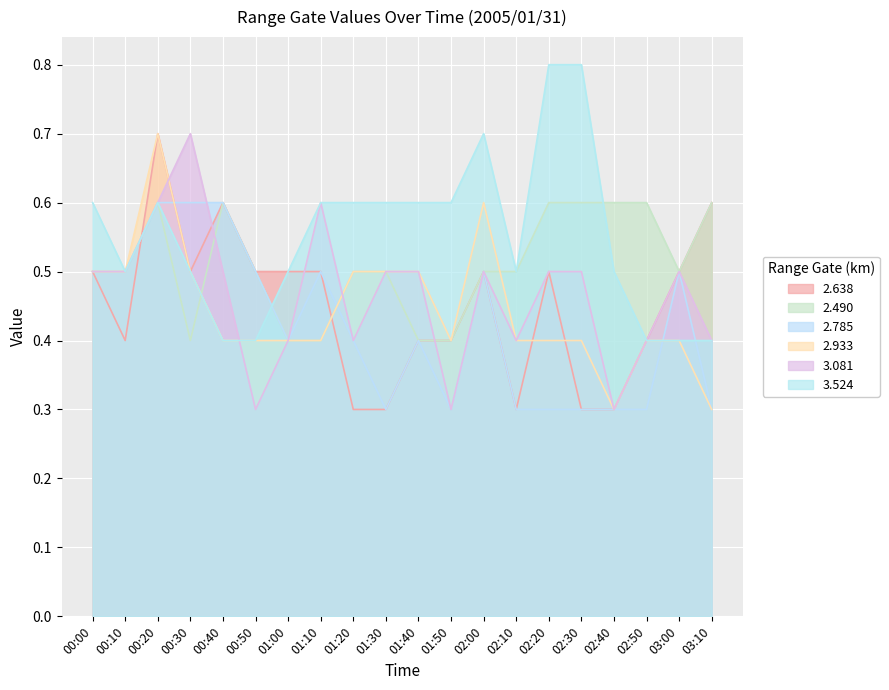

Where do 3.524 and 2.638 first cross each other?

00:10 and 00:20